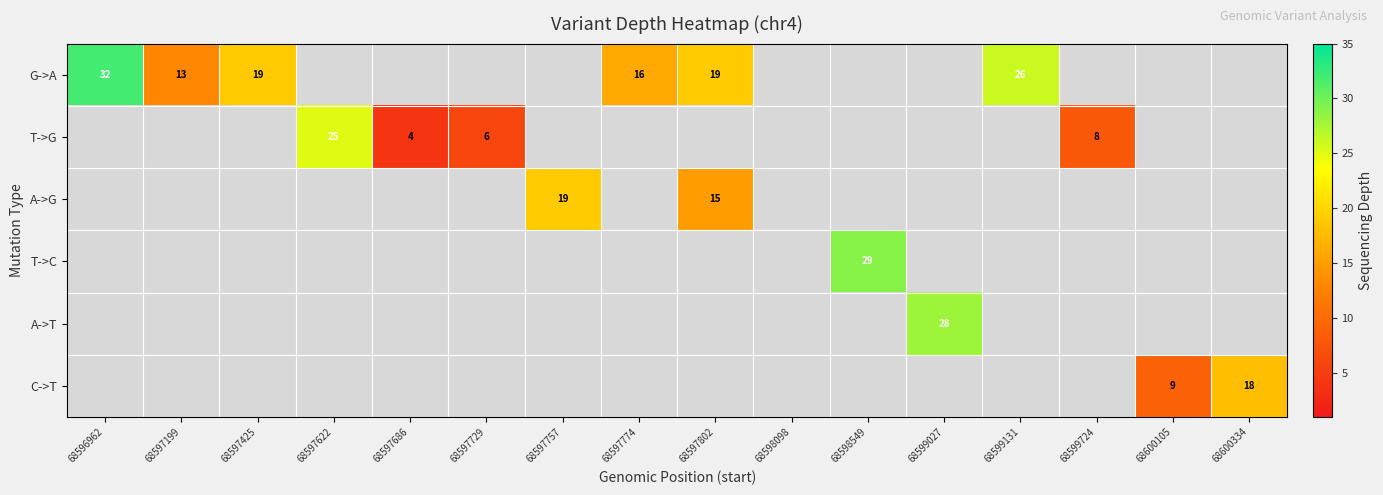

How many series are shown in this chart?

6